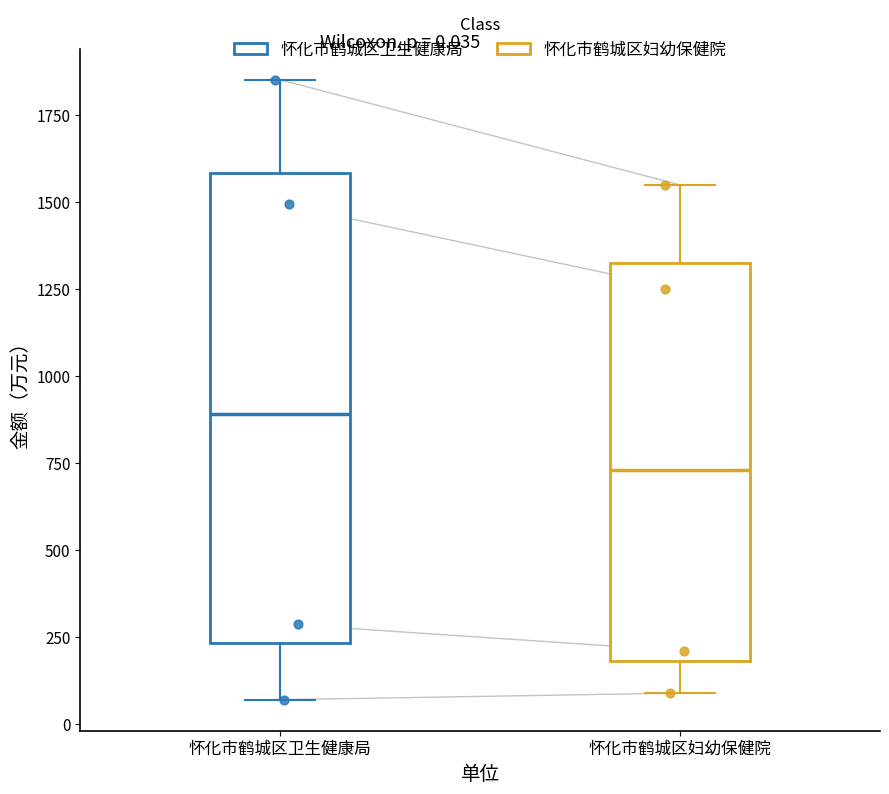

Which box's median line is the lowest?

怀化市鹤城区妇幼保健院